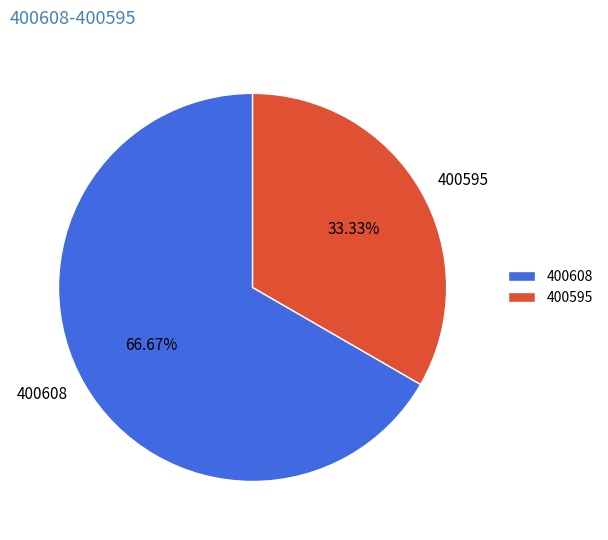

To the nearest percent, what is the difference between the largest and smallest slice percentages?

33%